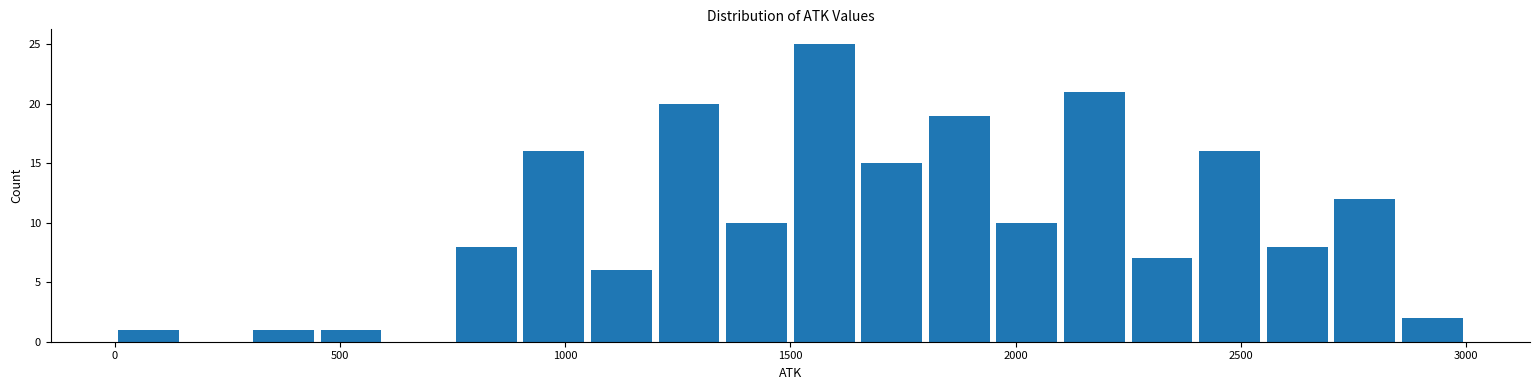

Around what value on the x-axis is the tallest bar? Give the approximate position of its centre, as read against the axis.

1600